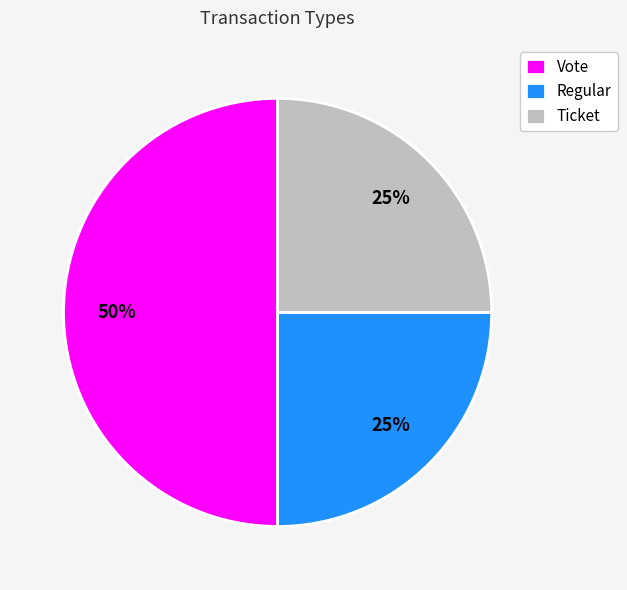

Do Vote and Ticket together represent more than half of the pie?

Yes